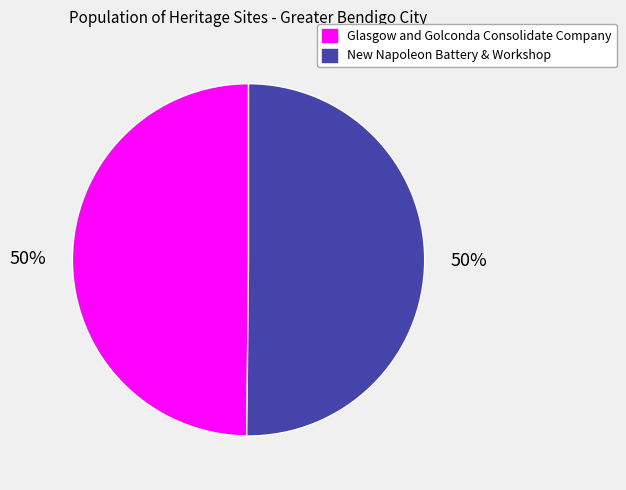

What percentage is the New Napoleon Battery & Workshop slice, to the nearest percent?

50%